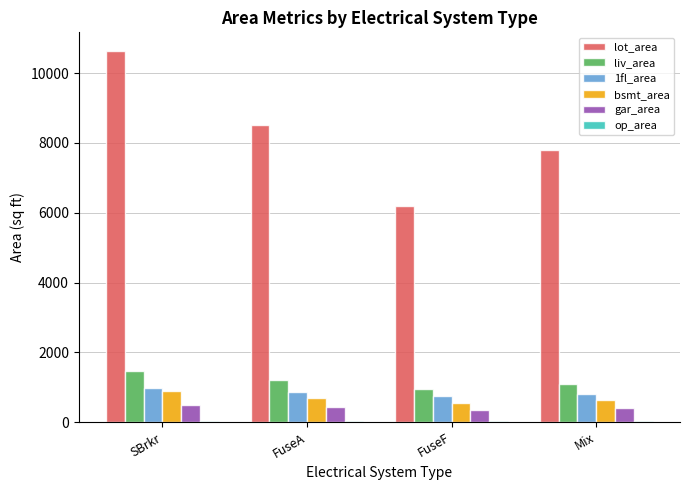

What is the maximum value for liv_area?

1453